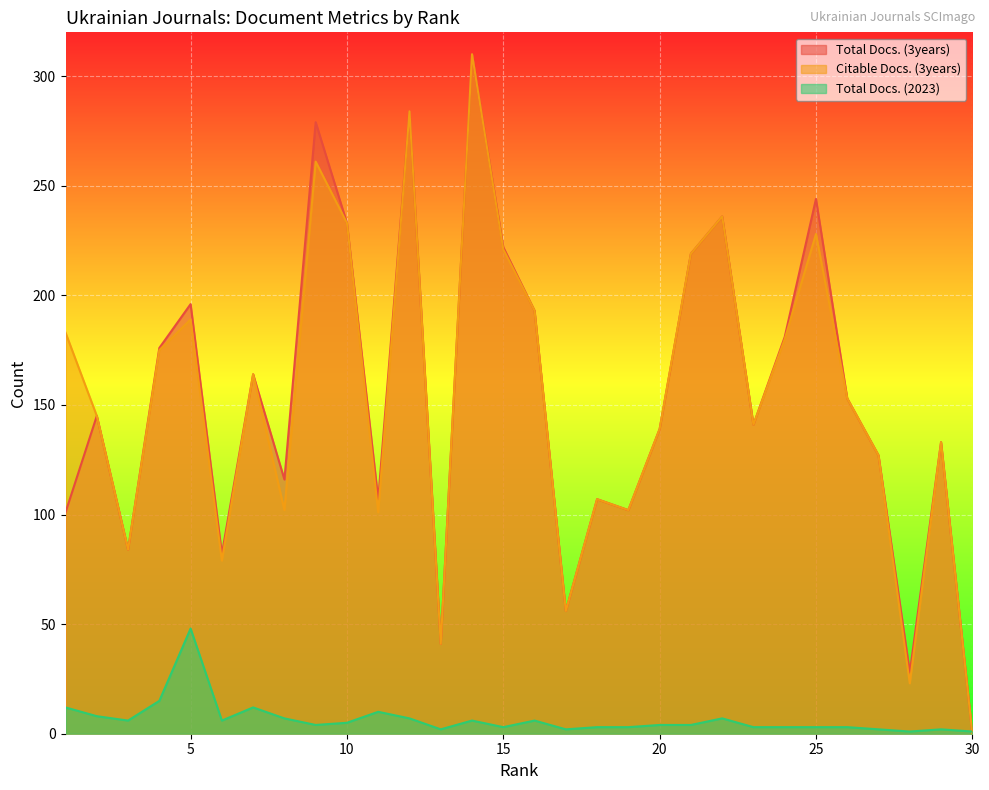

Between 4 and 3, which is larger?

4